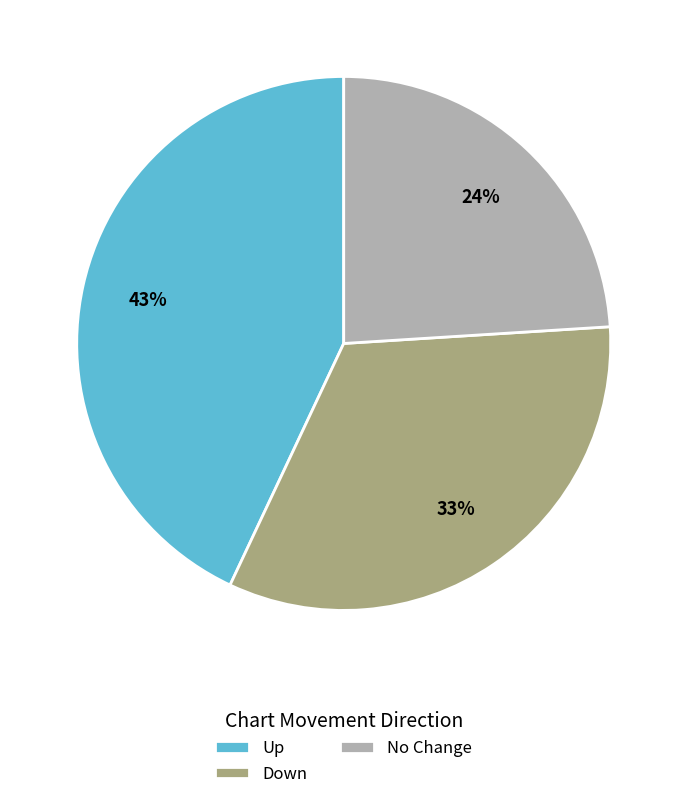

Which has a higher value, No Change or Down?

Down